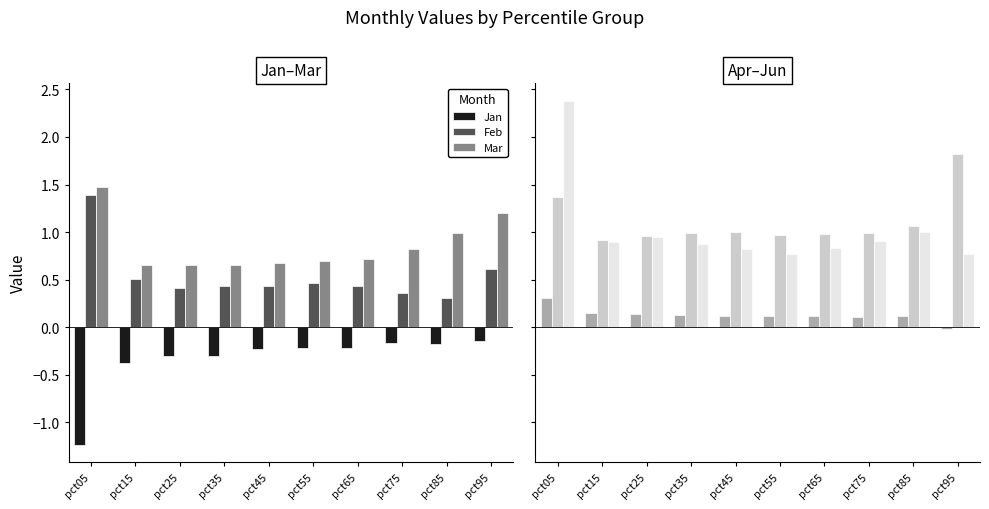

Which series has the widest spread of values?

Jun